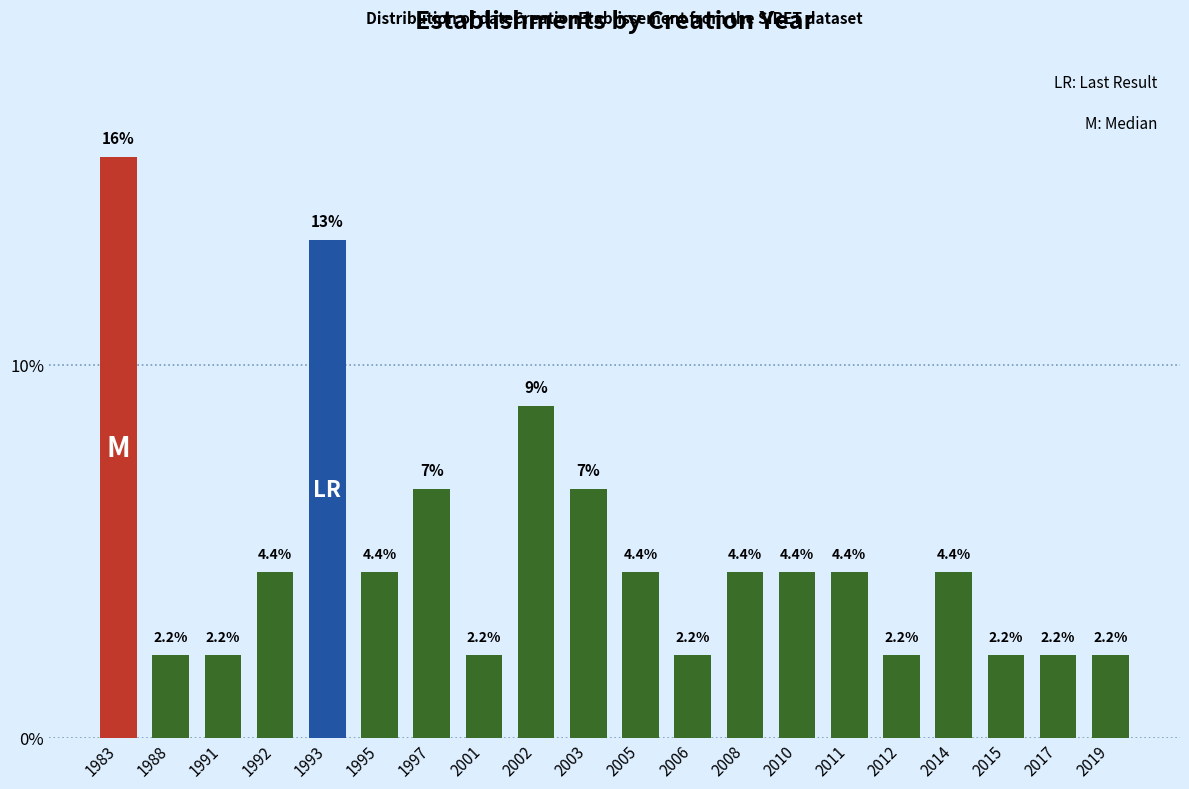

Reading left to right, transcribe all the data shown in this chart.

1983=15.6	1988=2.2	1991=2.2	1992=4.4	1993=13.3	1995=4.4	1997=6.7	2001=2.2	2002=8.9	2003=6.7	2005=4.4	2006=2.2	2008=4.4	2010=4.4	2011=4.4	2012=2.2	2014=4.4	2015=2.2	2017=2.2	2019=2.2